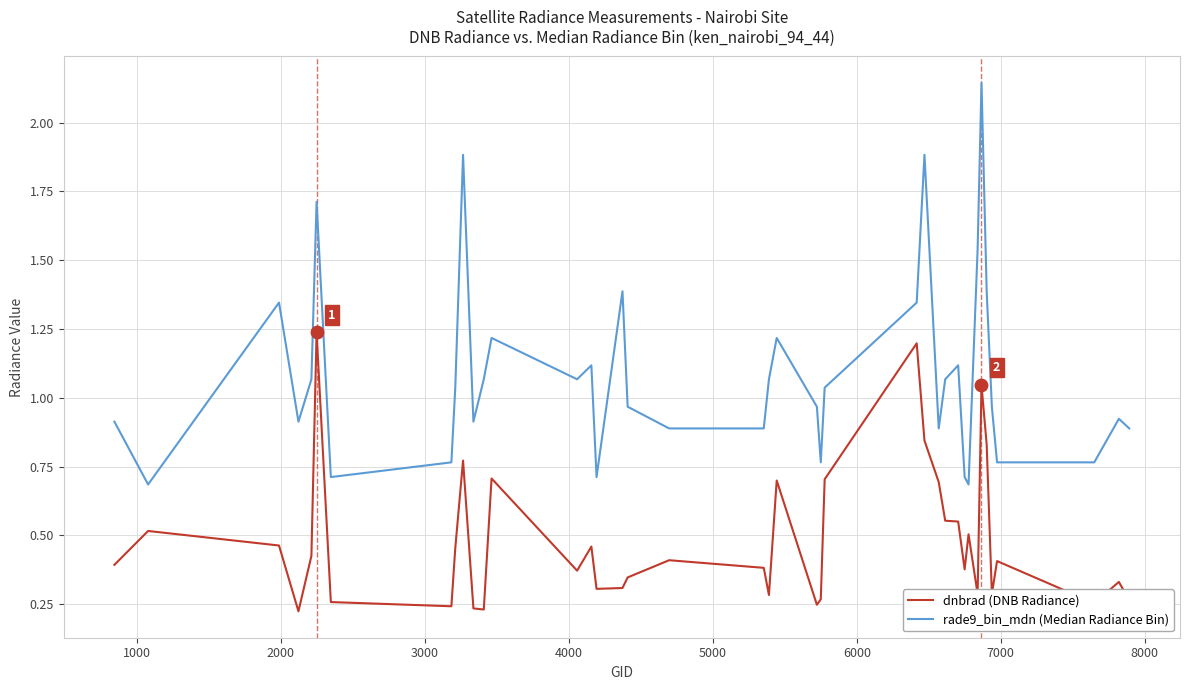

At how many categories does at least one series exceed 1?

20